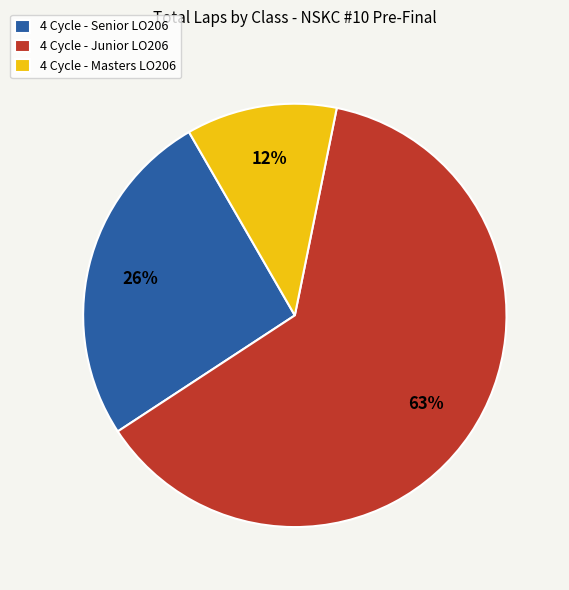

To the nearest percent, what is the average slice percentage?

33%